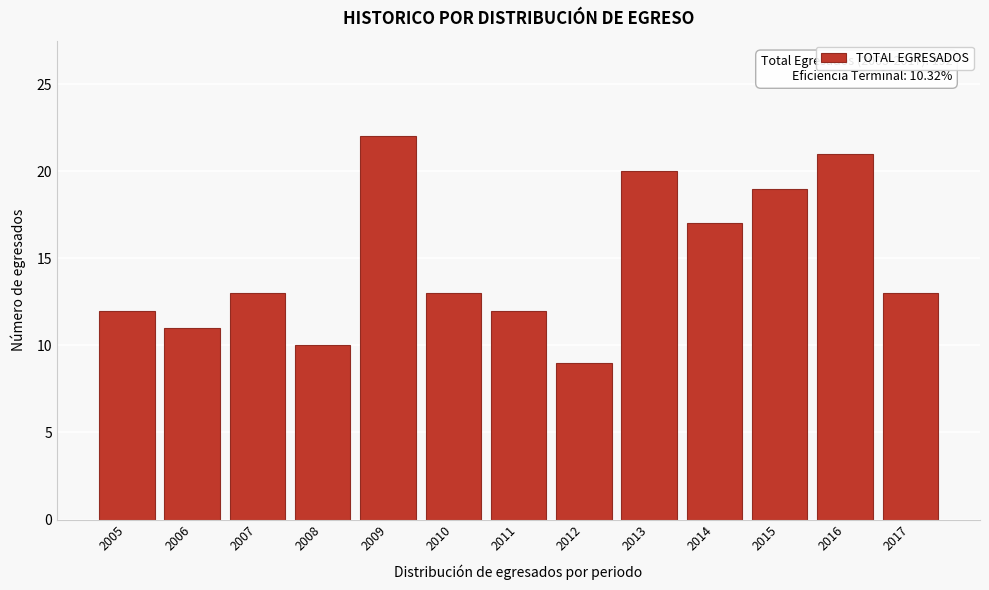

Reading left to right, extract all data points from this chart.

2005=12	2006=11	2007=13	2008=10	2009=22	2010=13	2011=12	2012=9	2013=20	2014=17	2015=19	2016=21	2017=13